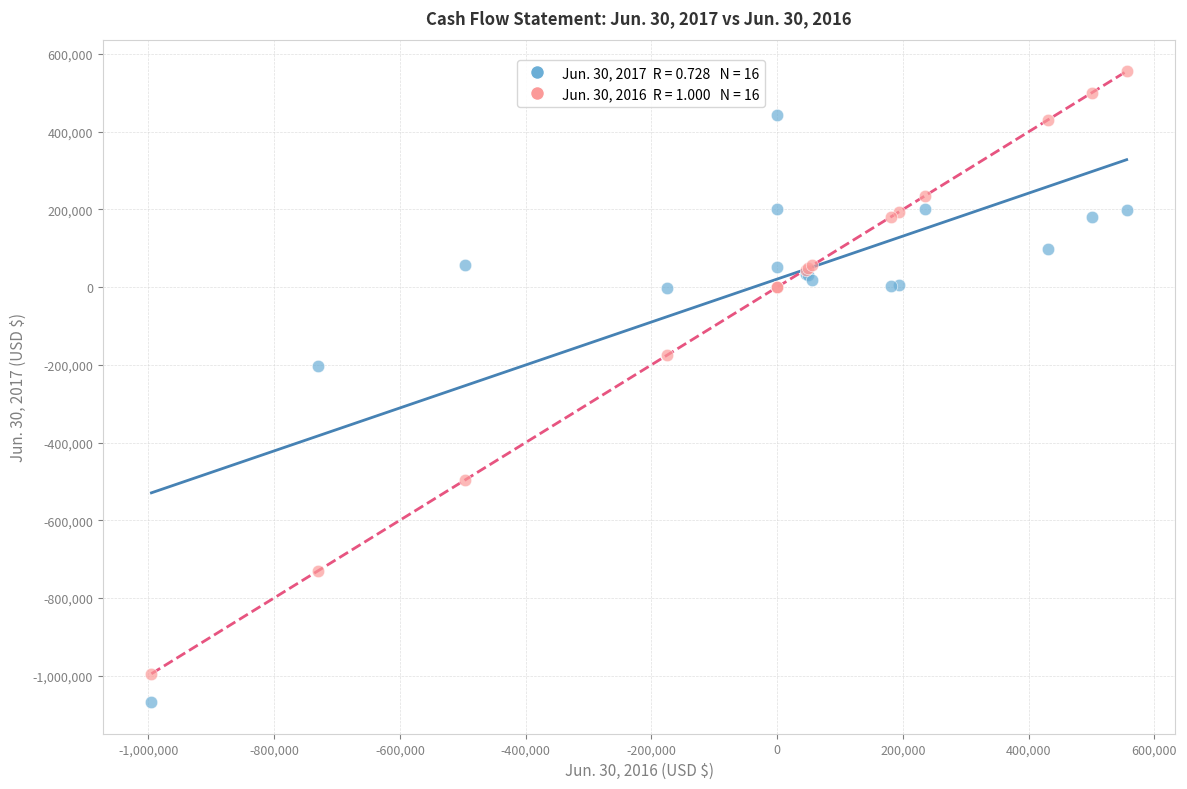

Across all series, what Y value is closest to -256311?

-201822